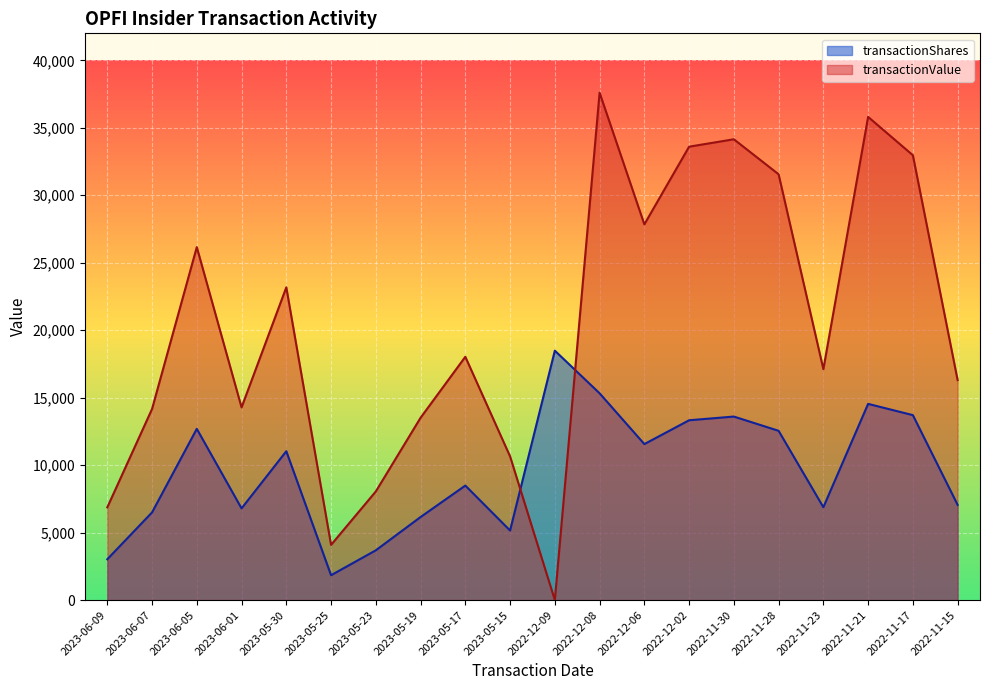

What position from the right is 2022-11-17?

2